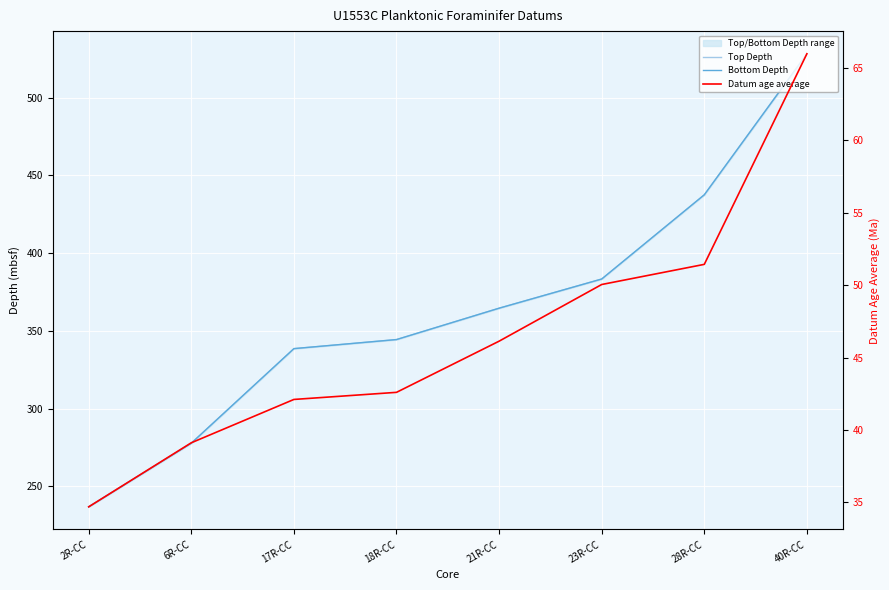

How many values in the Bottom Depth series exceed 364?

4